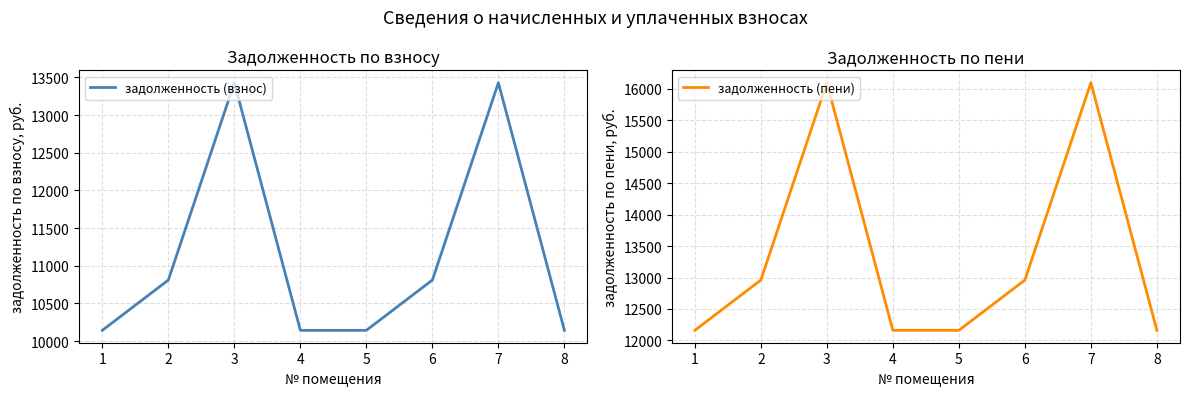

Which series has the largest total across all categories?

задолженность (пени)